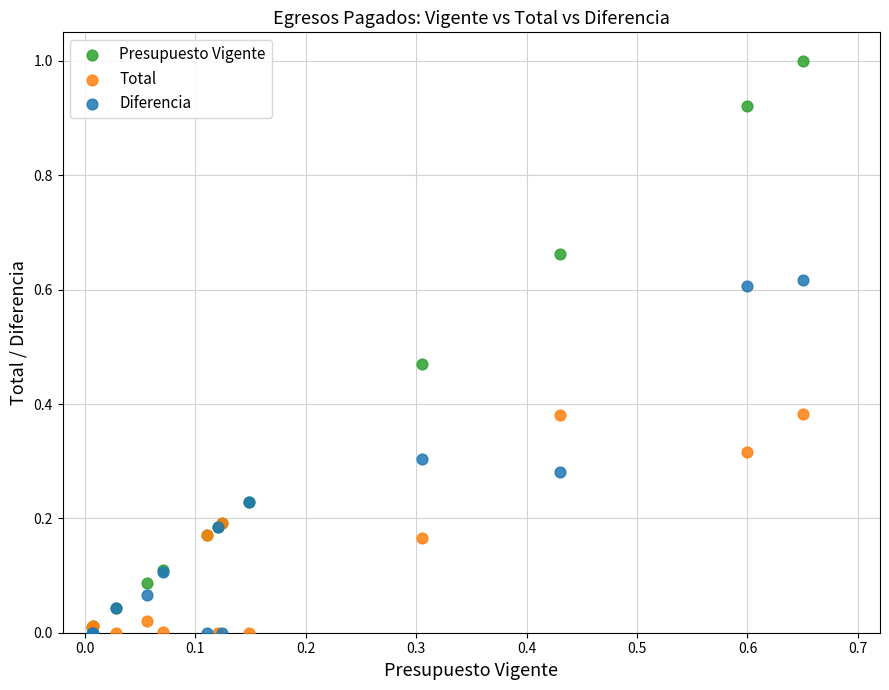

Which series has the largest Y range (max minus min)?

Presupuesto Vigente